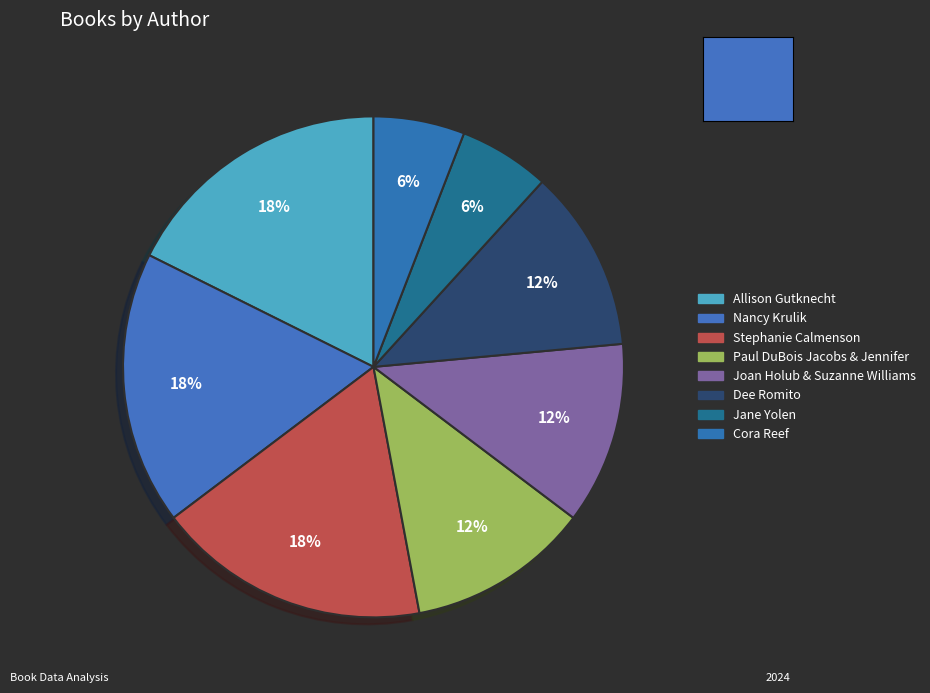

How many slices are in this pie chart?

8